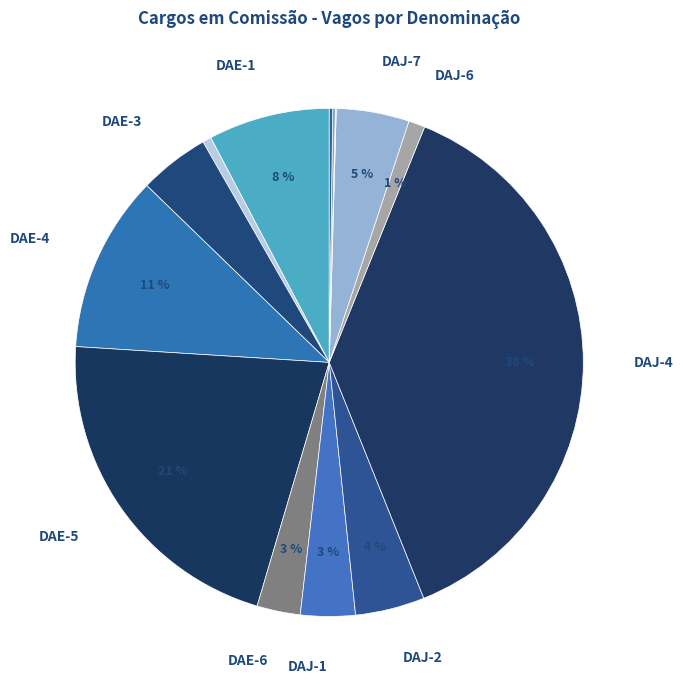

To the nearest percent, what is the average slice percentage?

7%